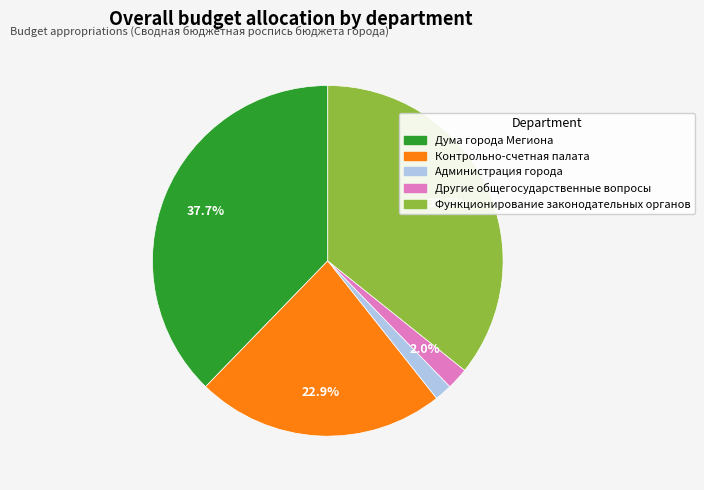

How many segments does this pie chart have?

5